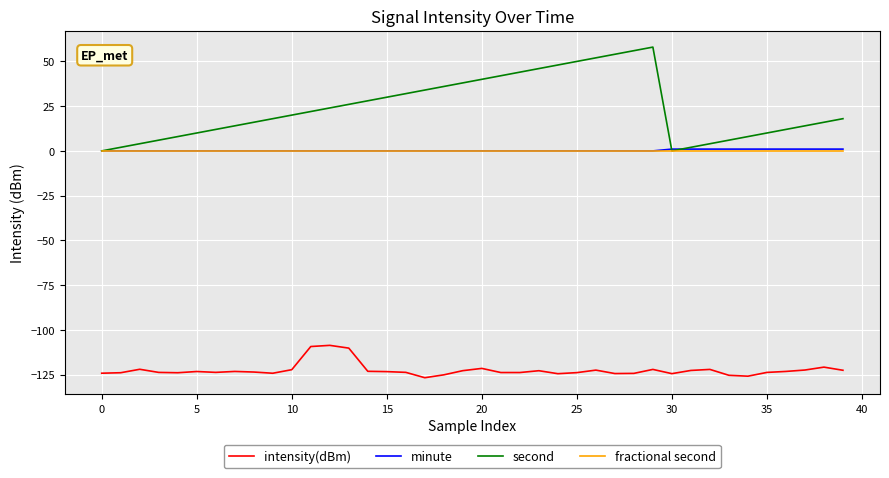

True or false: second and intensity(dBm) intersect in this chart.

False